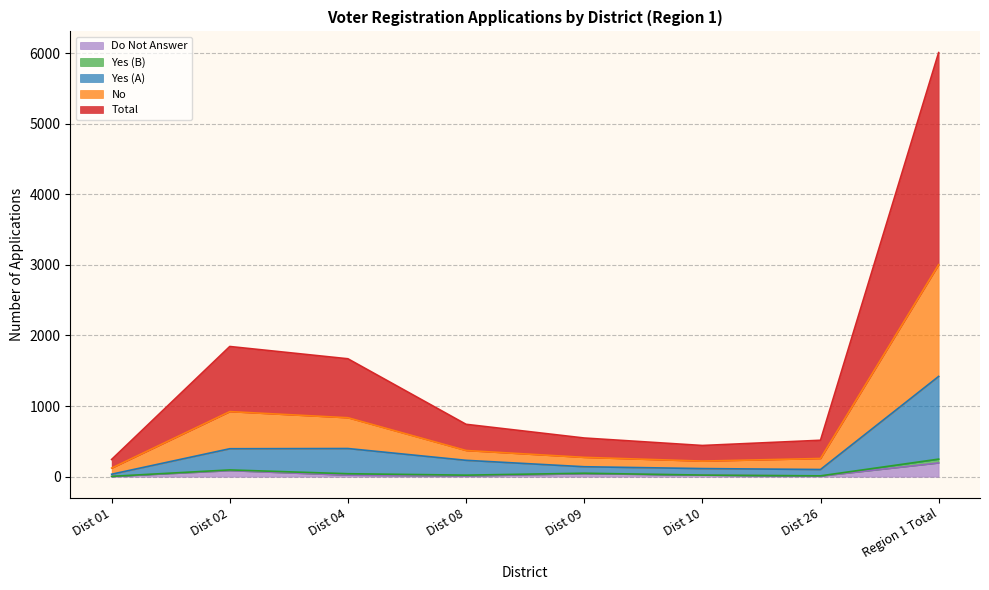

Does the chart display data point markers on the line(s)?

No